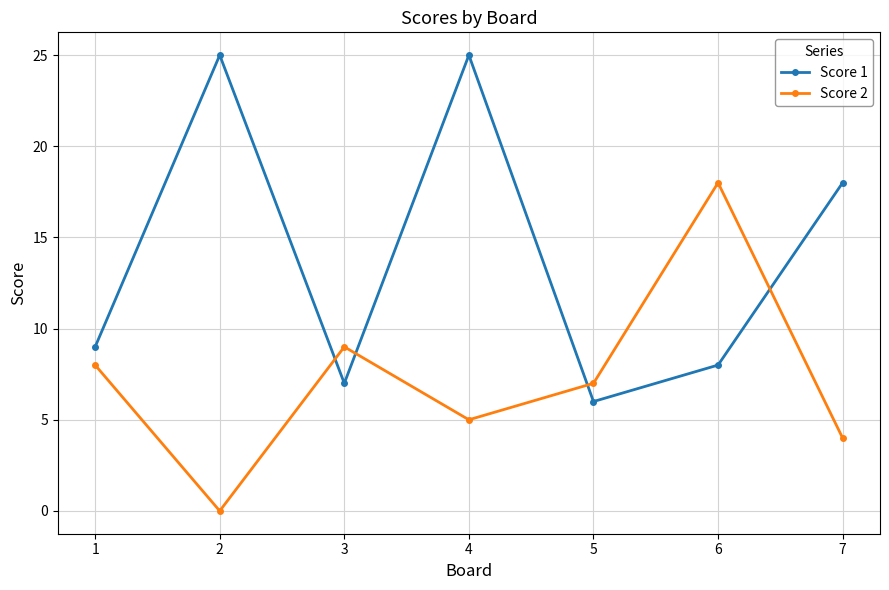

Between 1 and 7, which series saw the biggest shift?

Score 1